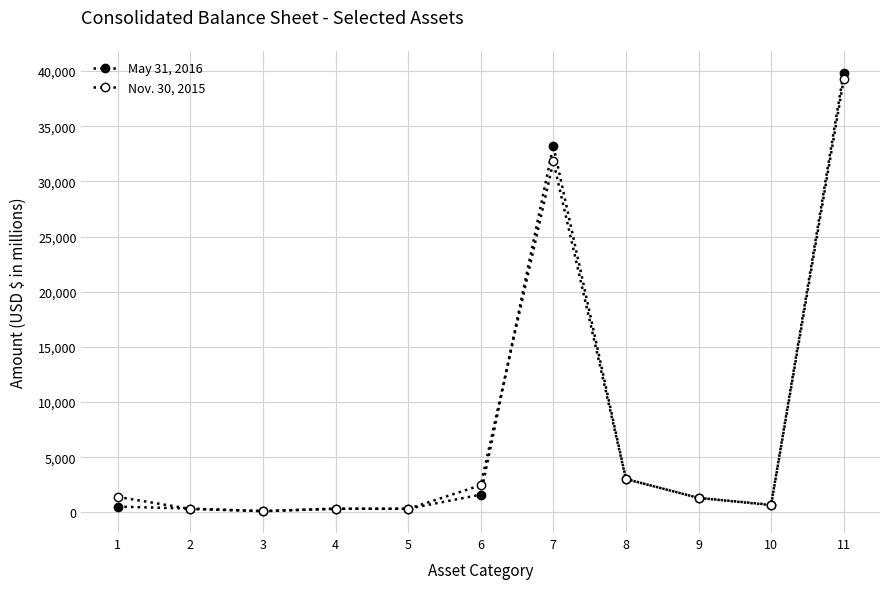

At which label does Nov. 30, 2015 reach its peak?

11